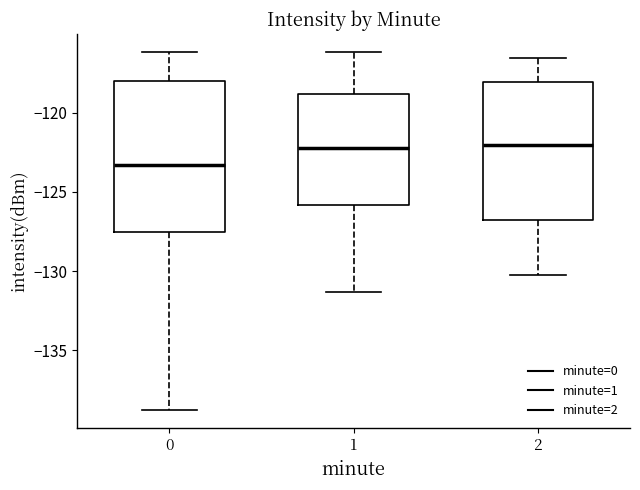

Reading left to right, read every box against the y-axis: the position of its median line, the range the box covers, and the ends of its whiskers. The values are not printed on the chart, so give them approximately, as read against the axis.

0: median -123.5, box -127.5 to -118.0, whiskers -139.0 to -116.0
1: median -122.0, box -126.0 to -119.0, whiskers -131.5 to -116.0
2: median -122.0, box -127.0 to -118.0, whiskers -130.5 to -116.5